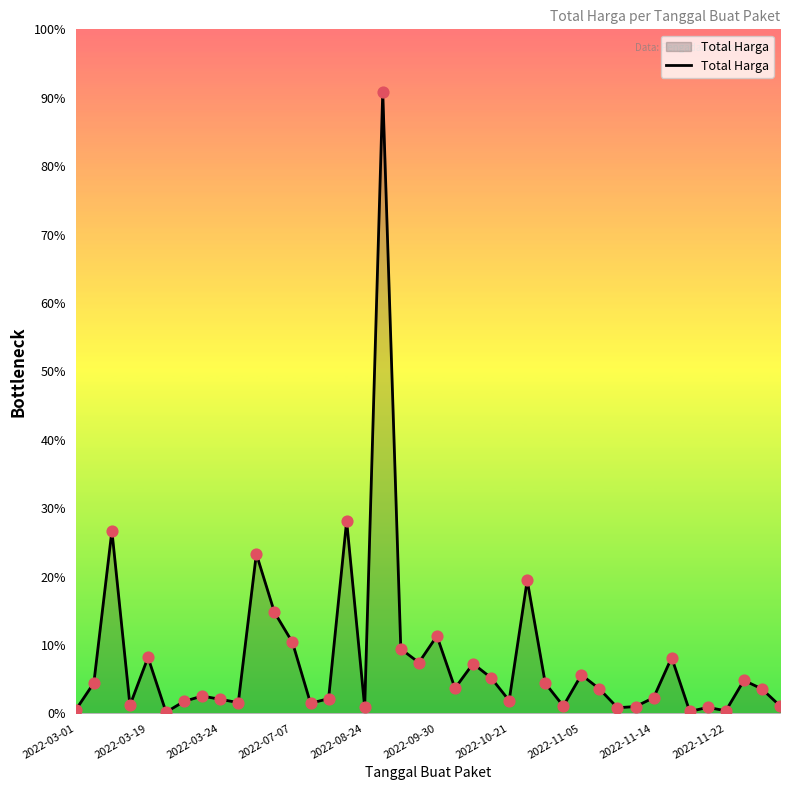

Is this an area chart (filled region under the line)?

Yes